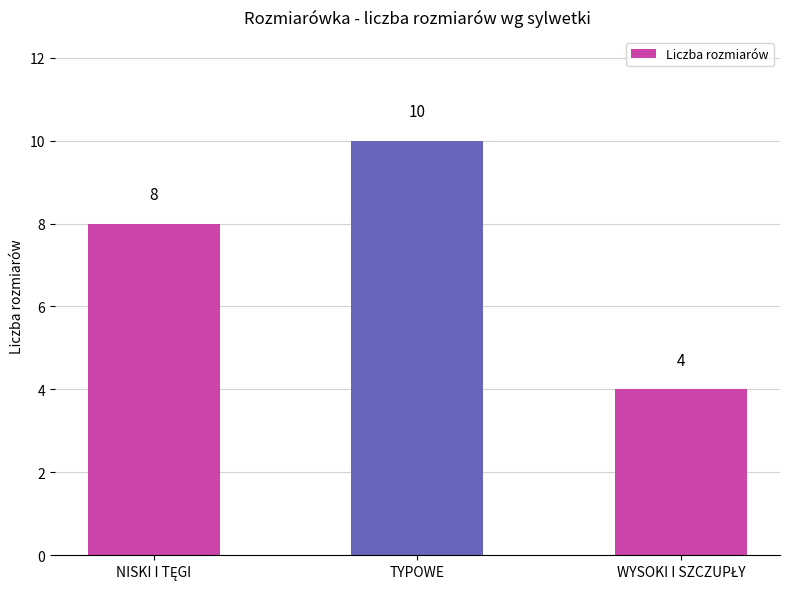

Count the values in the range 4 to 10.

3